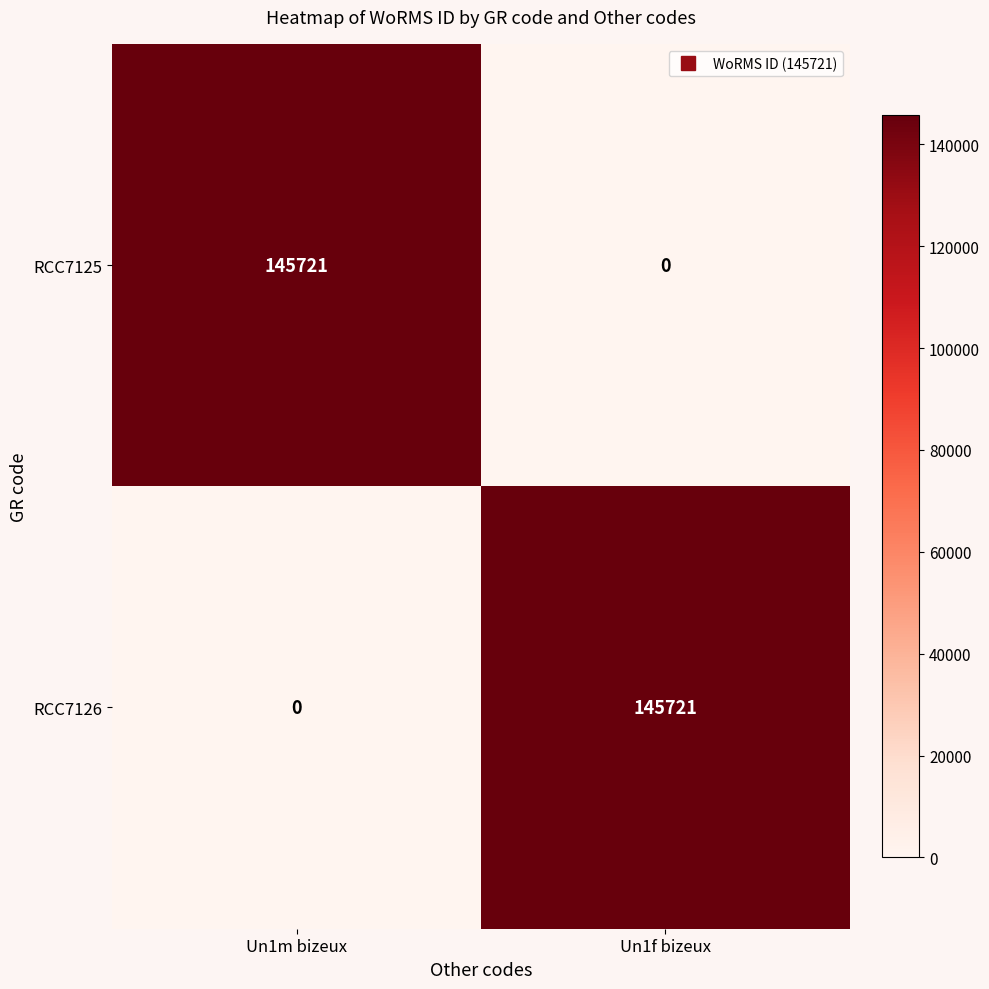

What is the difference between the maximum and minimum values in the RCC7125 series?

145721